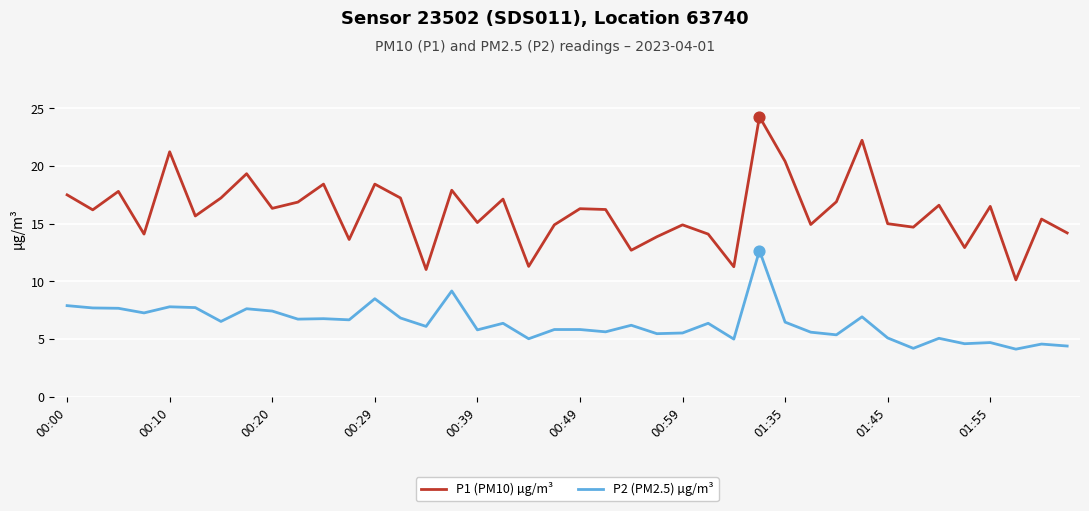

Which series has the largest range (max minus min)?

P1 (PM10) µg/m³